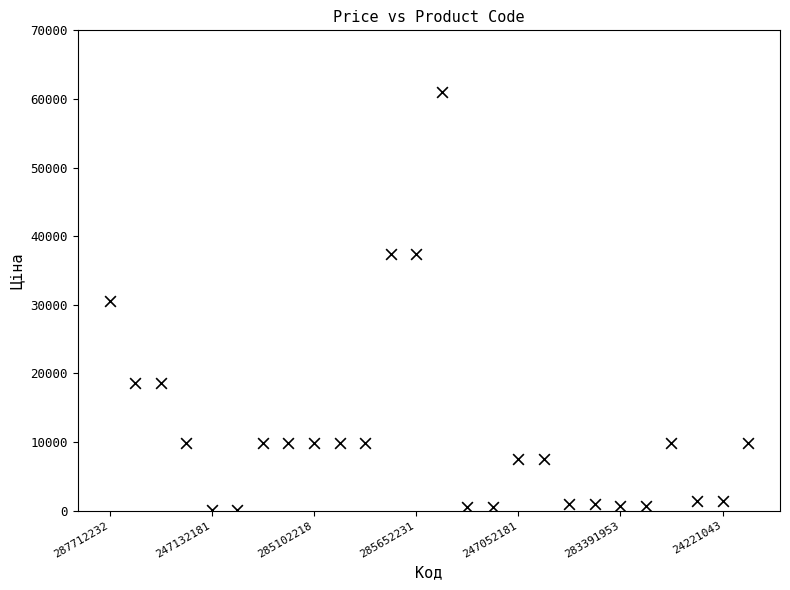

How many points are shown in the scatter plot?

26